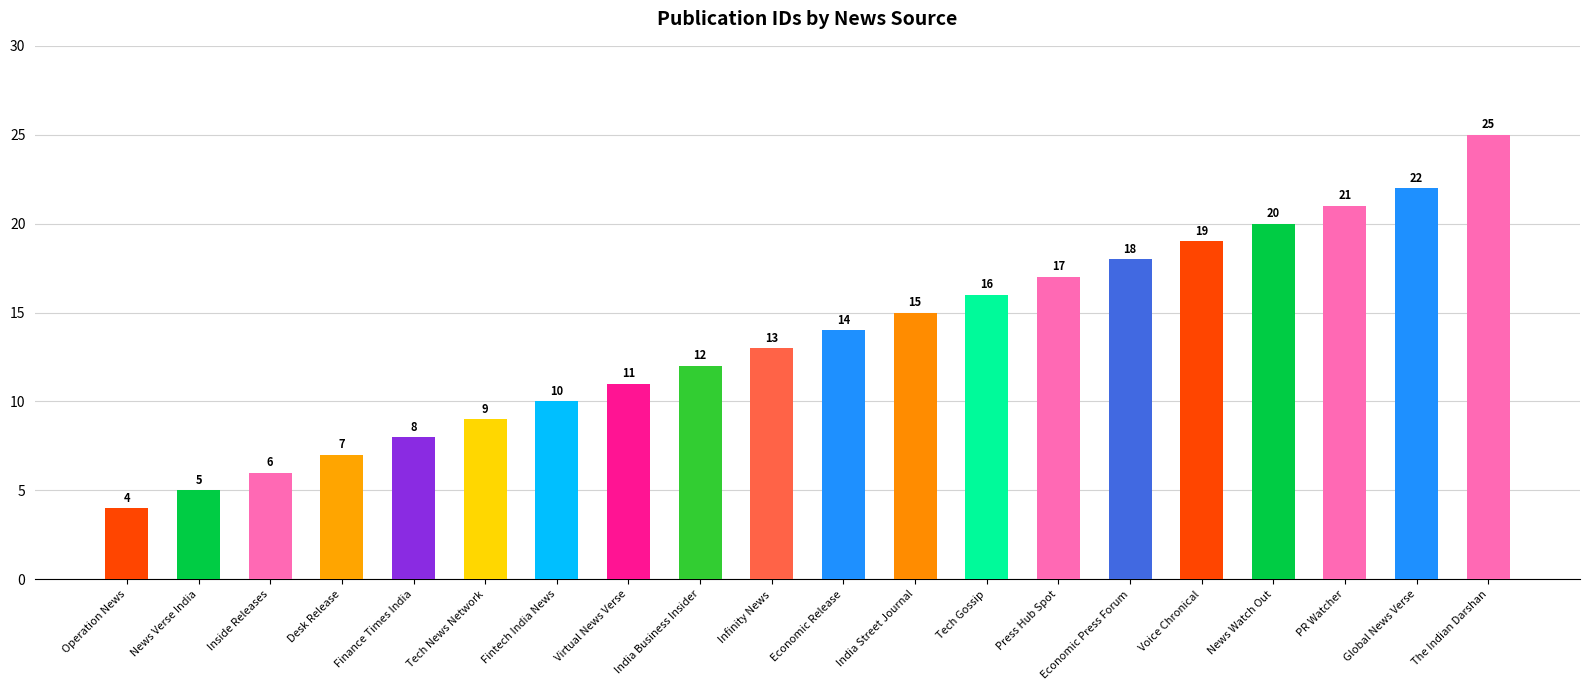

Rank the categories by value from highest to lowest.

The Indian Darshan, Global News Verse, PR Watcher, News Watch Out, Voice Chronical, Economic Press Forum, Press Hub Spot, Tech Gossip, India Street Journal, Economic Release, Infinity News, India Business Insider, Virtual News Verse, Fintech India News, Tech News Network, Finance Times India, Desk Release, Inside Releases, News Verse India, Operation News